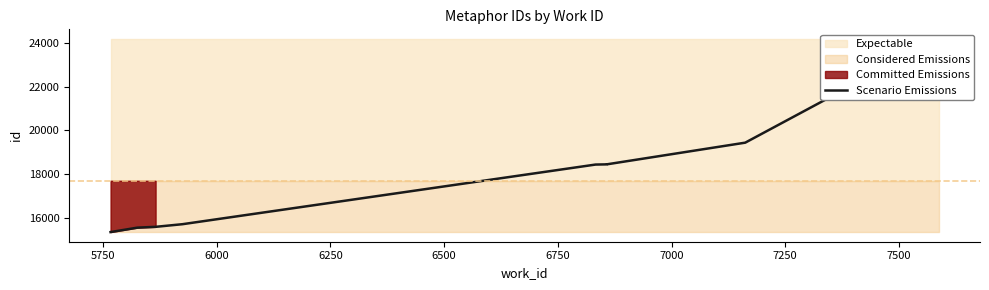

What is the sum of all values?

177022